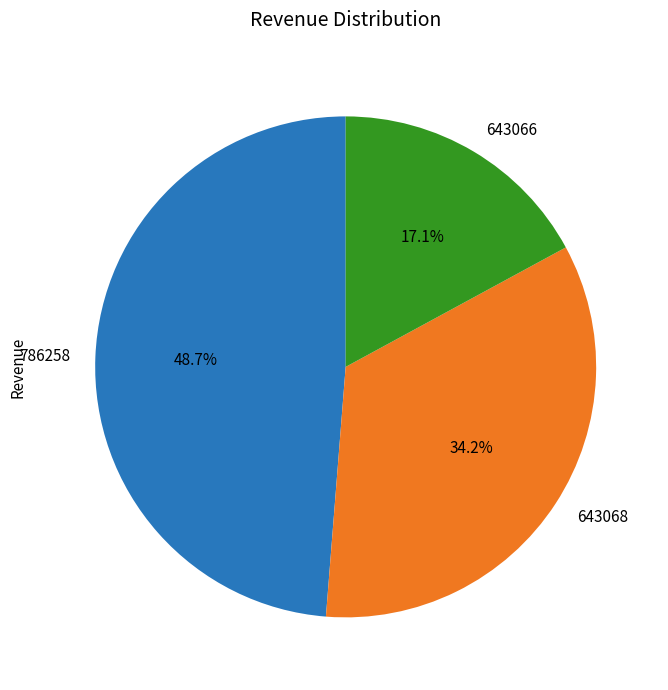

What is the smallest slice in the pie chart?

643066